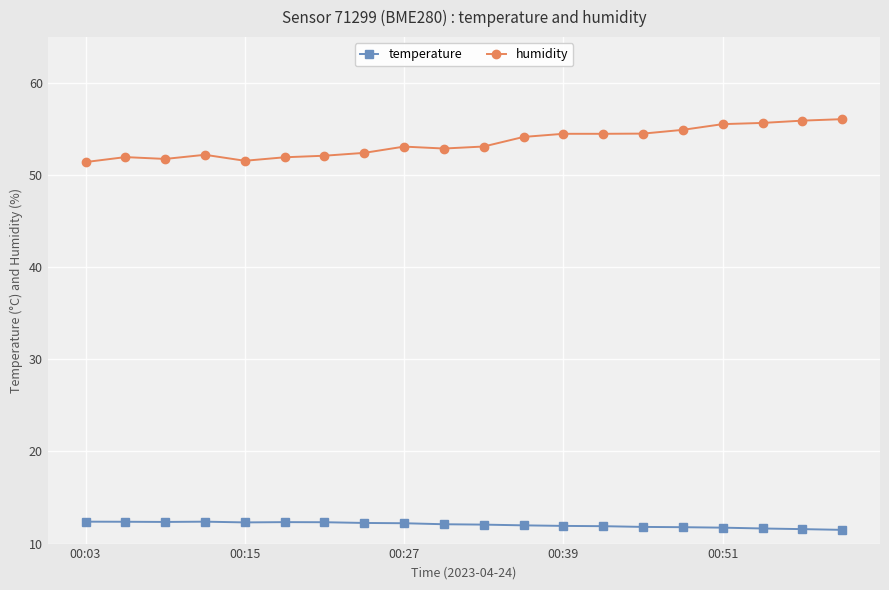

Which series has the largest total across all categories?

humidity